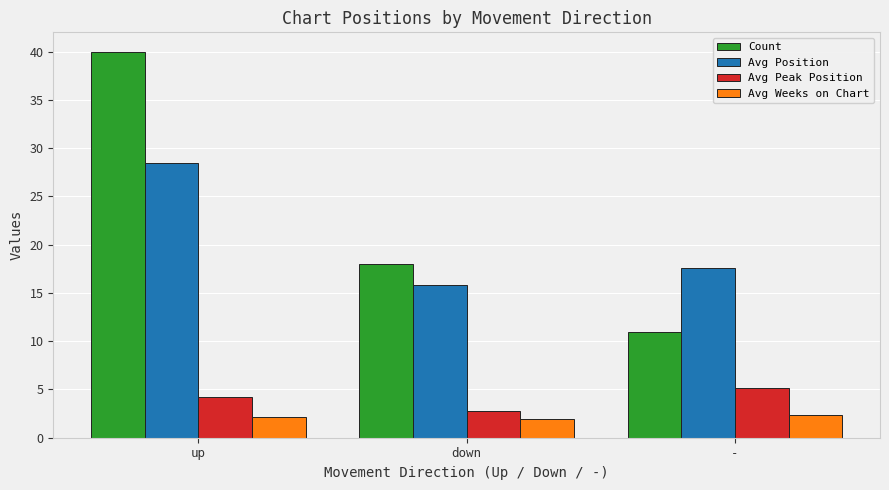

How many bars are there in each group?

4